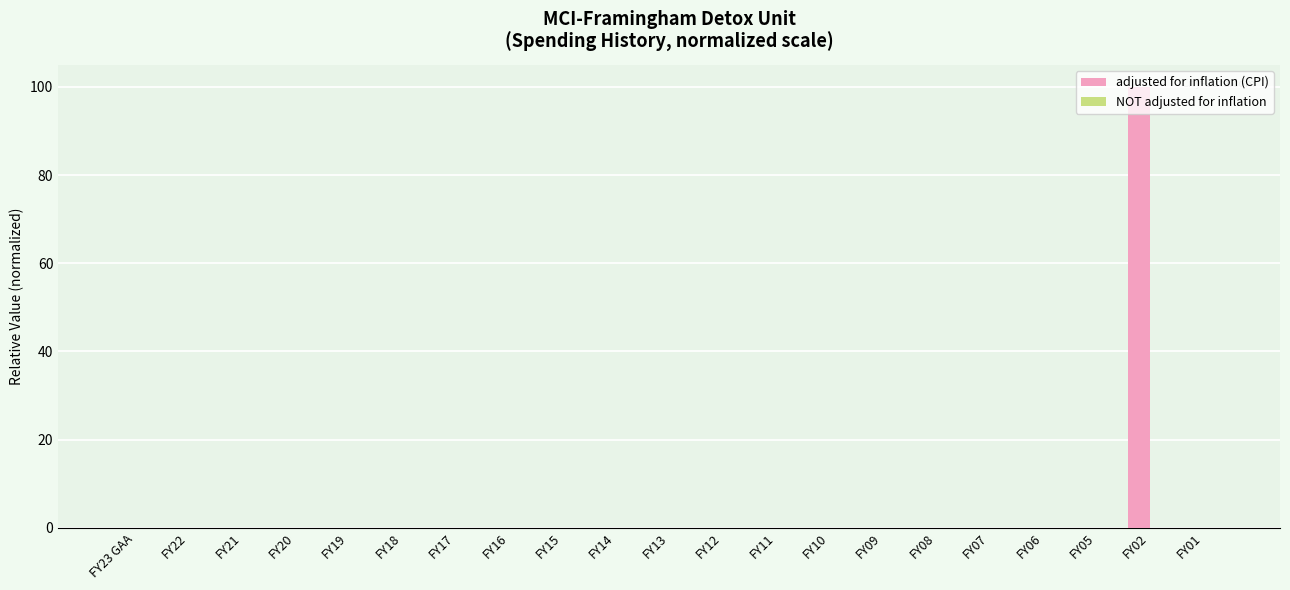

True or false: adjusted for inflation (CPI) has a value of 34.3 at FY12.

False